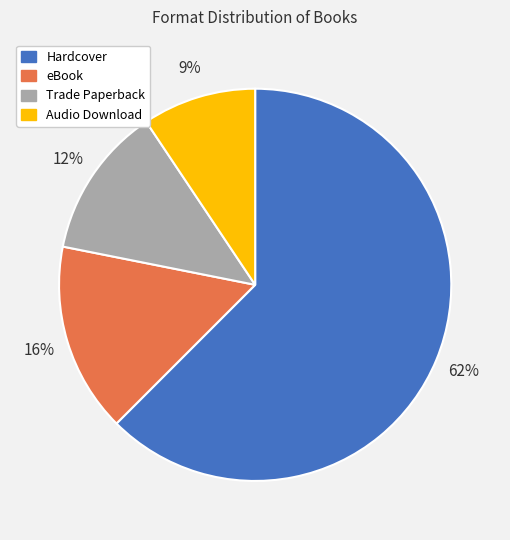

Which has a higher value, Audio Download or Hardcover?

Hardcover